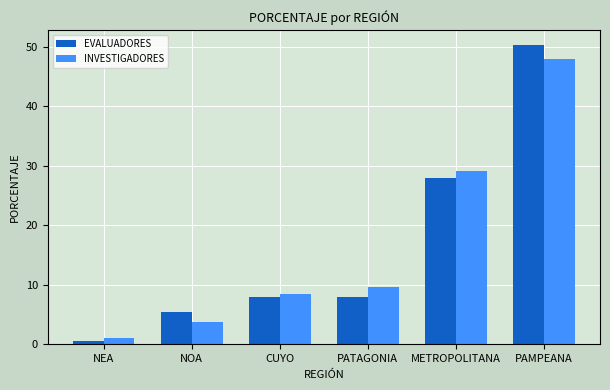

Reading left to right, extract all data points from this chart.

EVALUADORES: NEA=0.6	NOA=5.4	CUYO=7.9	PATAGONIA=7.9	METROPOLITANA=27.9	PAMPEANA=50.3
INVESTIGADORES: NEA=1.0	NOA=3.7	CUYO=8.4	PATAGONIA=9.7	METROPOLITANA=29.1	PAMPEANA=47.9